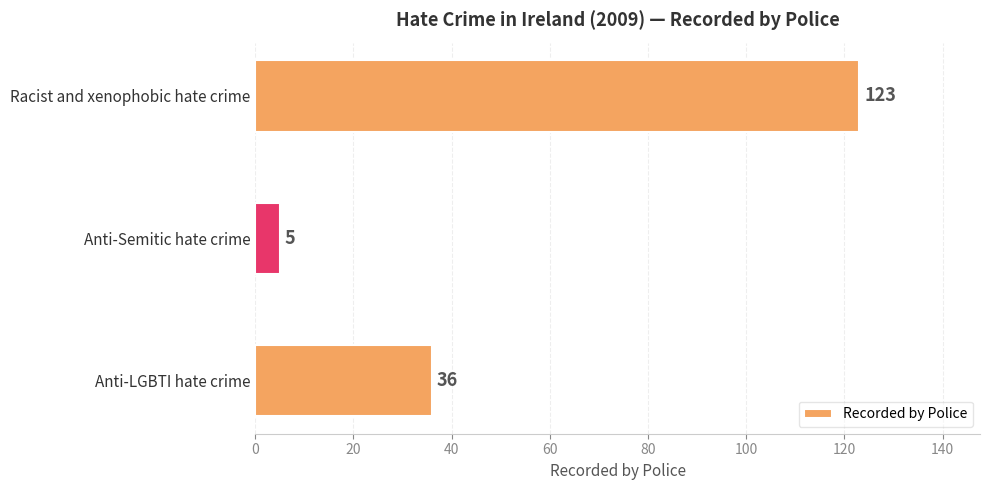

How many series are shown in this chart?

1